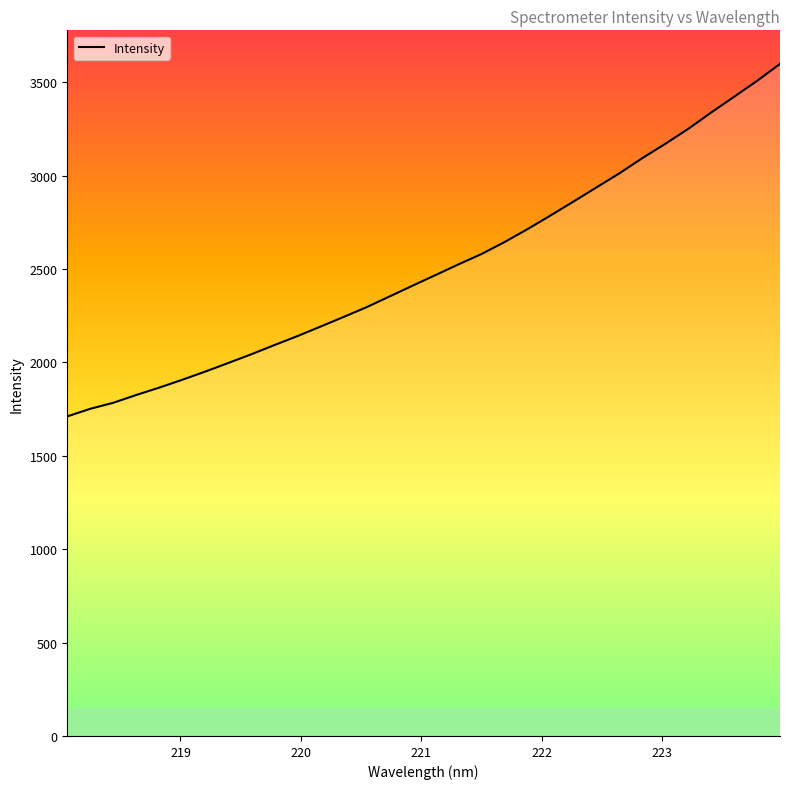

What is the smallest value displayed?

1711.0